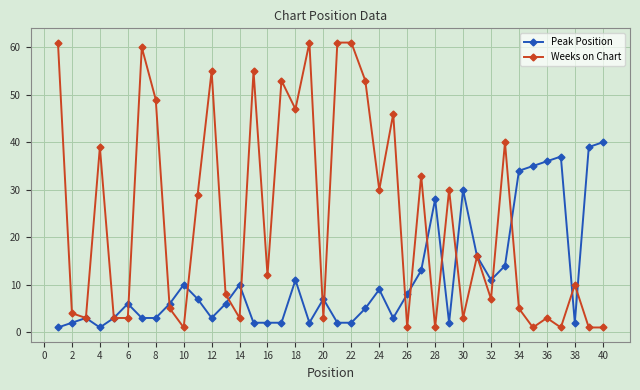

Which series ends up on top after the final intersection of Peak Position and Weeks on Chart?

Peak Position